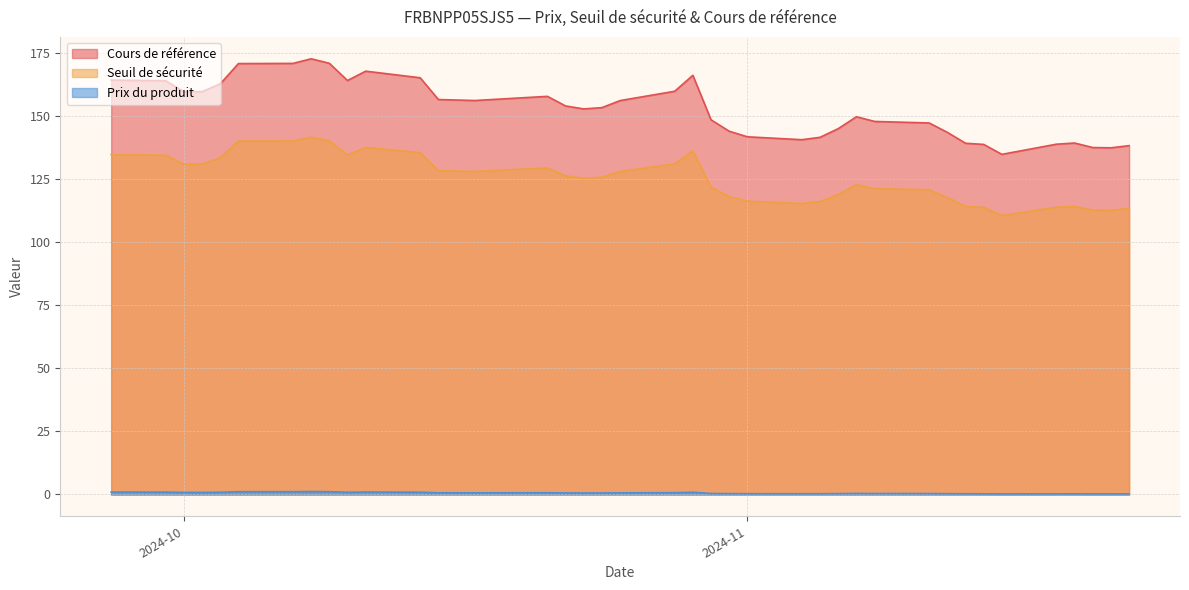

How many lines are shown in the chart?

3